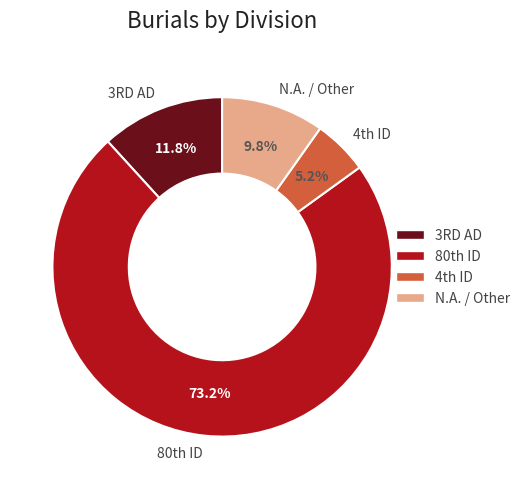

To the nearest percent, what is the average slice percentage?

25%